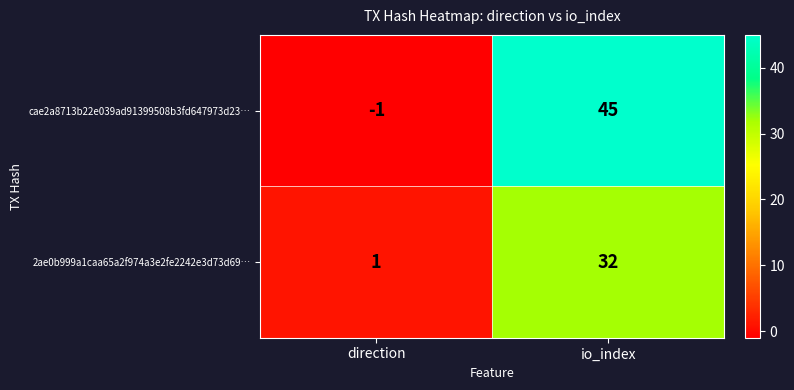

Which series has the largest range (max minus min)?

cae2a8713b22e039ad91399508b3fd647973d23…